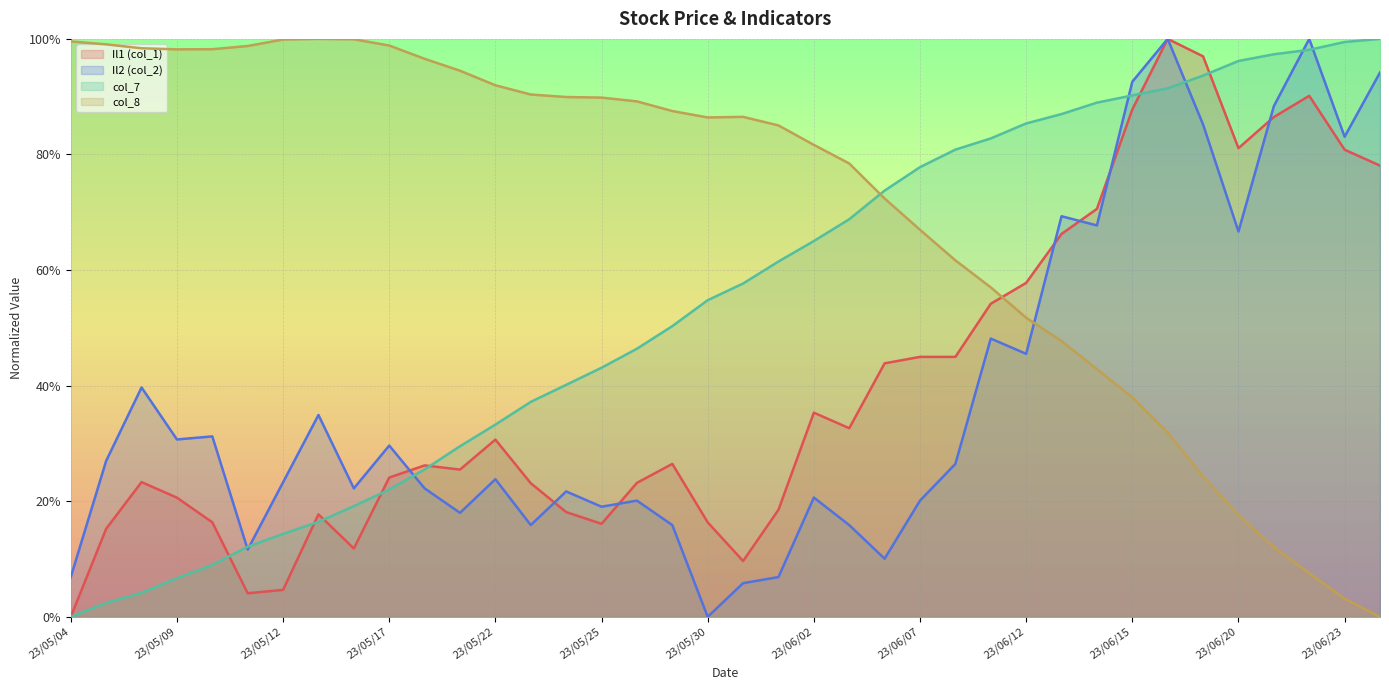

Reading right to left, transcribe all the data shown in this chart.

Il1 (col_1): 0.8	0.8	0.9	0.9	0.8	1.0	1.0	0.9	0.7	0.7	0.6	0.5	0.4	0.4	0.4	0.3	0.4	0.2	0.1	0.2	0.3	0.2	0.2	0.2	0.2	0.3	0.3	0.3	0.2	0.1	0.2	0.0	0.0	0.2	0.2	0.2	0.2	0.0
Il2 (col_2): 0.9	0.8	1.0	0.9	0.7	0.9	1.0	0.9	0.7	0.7	0.5	0.5	0.3	0.2	0.1	0.2	0.2	0.1	0.1	0.0	0.2	0.2	0.2	0.2	0.2	0.2	0.2	0.2	0.3	0.2	0.3	0.2	0.1	0.3	0.3	0.4	0.3	0.1
col_7: 1.0	1.0	1.0	1.0	1.0	0.9	0.9	0.9	0.9	0.9	0.9	0.8	0.8	0.8	0.7	0.7	0.7	0.6	0.6	0.5	0.5	0.5	0.4	0.4	0.4	0.3	0.3	0.3	0.2	0.2	0.2	0.1	0.1	0.1	0.1	0.0	0.0	0.0
col_8: 0.0	0.0	0.1	0.1	0.2	0.2	0.3	0.4	0.4	0.5	0.5	0.6	0.6	0.7	0.7	0.8	0.8	0.9	0.9	0.9	0.9	0.9	0.9	0.9	0.9	0.9	0.9	1.0	1.0	1.0	1.0	1.0	1.0	1.0	1.0	1.0	1.0	1.0